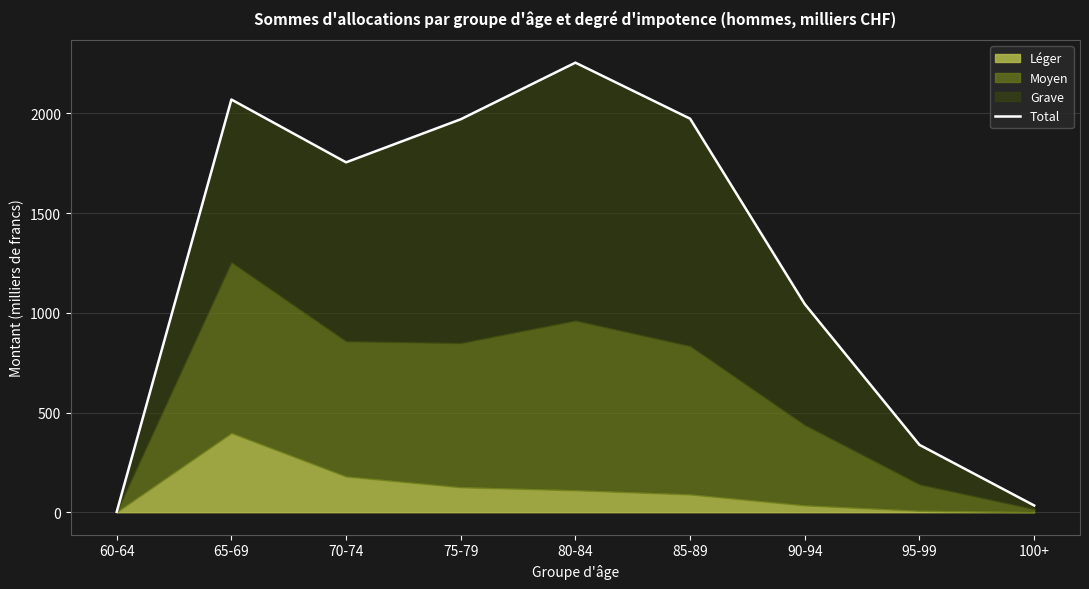

List the labels in order of value, largest first.

80-84, 65-69, 85-89, 75-79, 70-74, 90-94, 95-99, 100+, 60-64